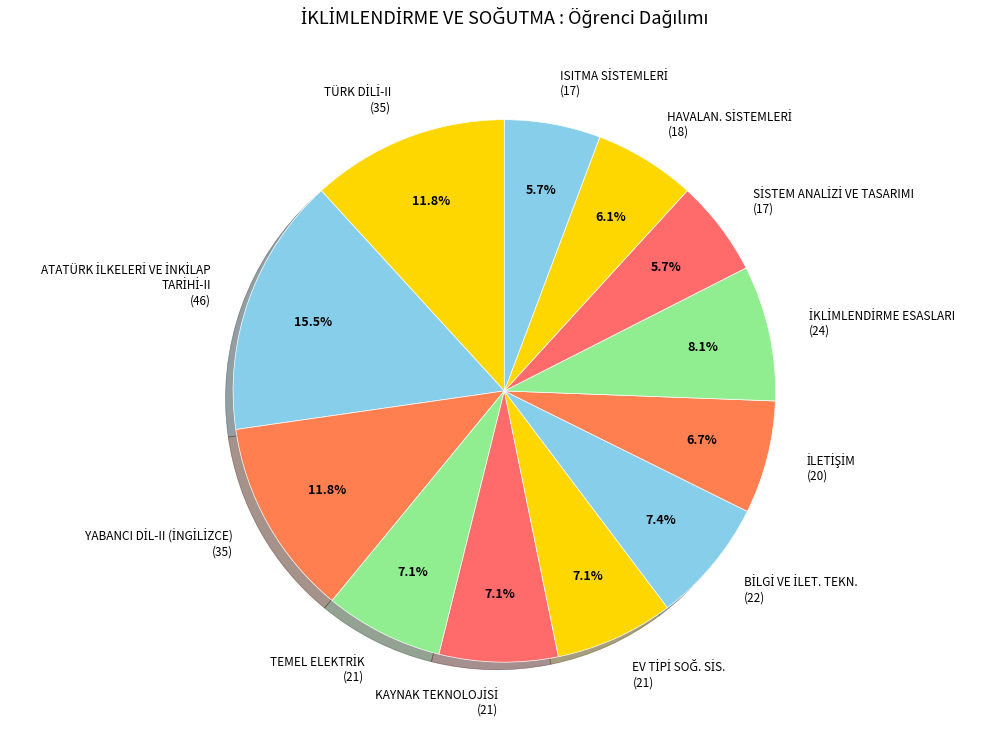

How many slices are in this pie chart?

12